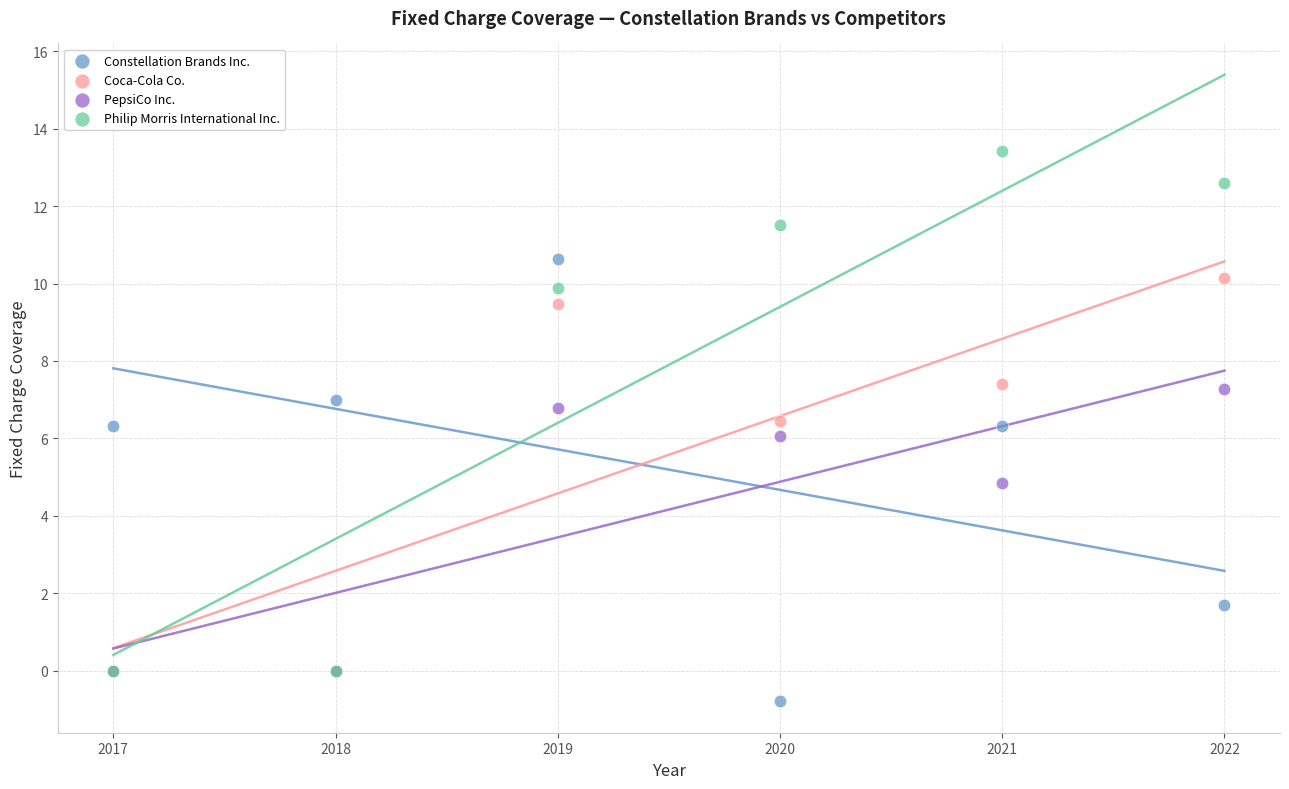

In the Constellation Brands Inc. series, what Y value is closest to 4?

1.7